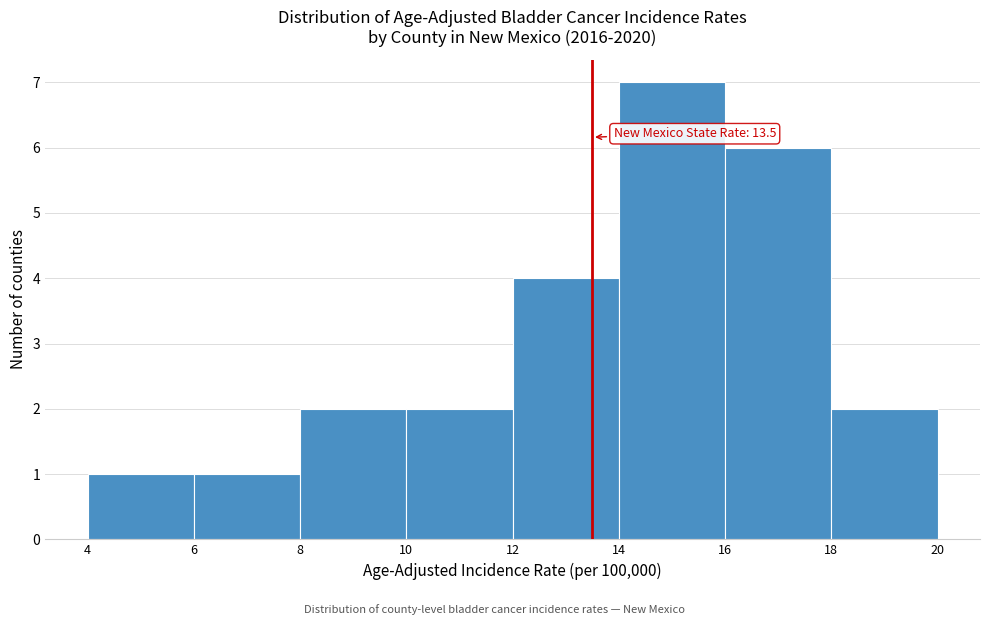

Over which range of the x-axis is the bar tallest?

14 to 16